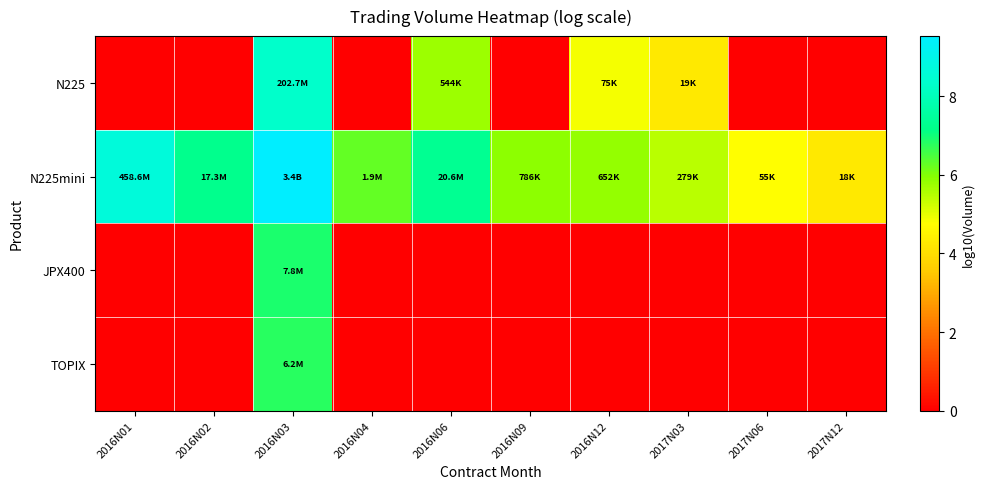

Reading right to left, what are all the values shown in this chart?

N225: 2017N12=0.0	2017N06=0.0	2017N03=4.3	2016N12=4.9	2016N09=0.0	2016N06=5.7	2016N04=0.0	2016N03=8.3	2016N02=0.0	2016N01=0.0
N225mini: 2017N12=4.3	2017N06=4.7	2017N03=5.4	2016N12=5.8	2016N09=5.9	2016N06=7.3	2016N04=6.3	2016N03=9.5	2016N02=7.2	2016N01=8.7
JPX400: 2017N12=0.0	2017N06=0.0	2017N03=0.0	2016N12=0.0	2016N09=0.0	2016N06=0.0	2016N04=0.0	2016N03=6.9	2016N02=0.0	2016N01=0.0
TOPIX: 2017N12=0.0	2017N06=0.0	2017N03=0.0	2016N12=0.0	2016N09=0.0	2016N06=0.0	2016N04=0.0	2016N03=6.8	2016N02=0.0	2016N01=0.0